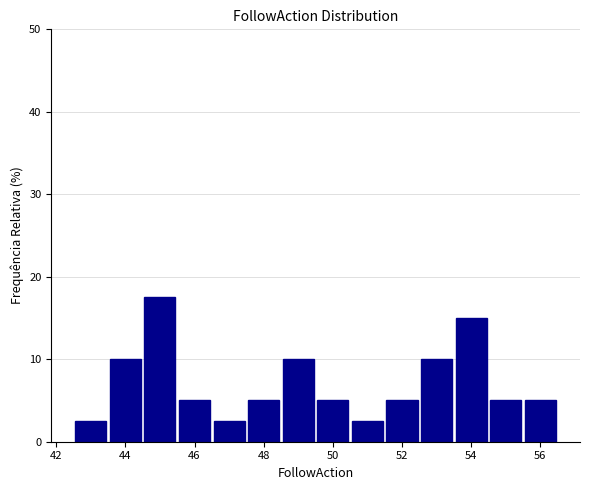

How tall is the bar that spans 44.5 to 45.5 on the x-axis? Neither the bar edges nor the heights are printed on the chart, so give them approximately, as read against the axes.

18